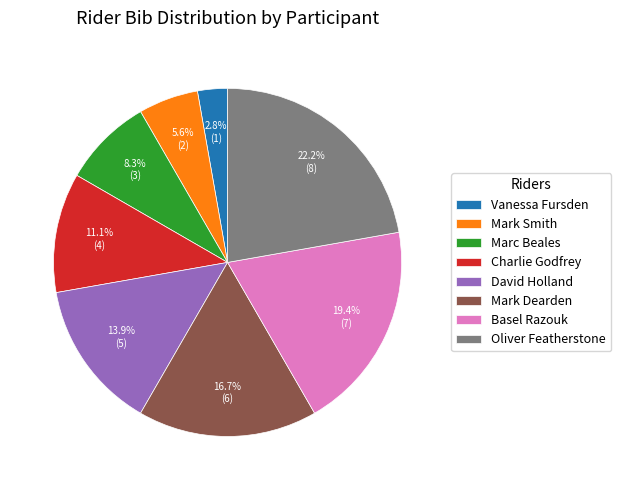

To the nearest percent, what portion does Mark Dearden represent?

17%